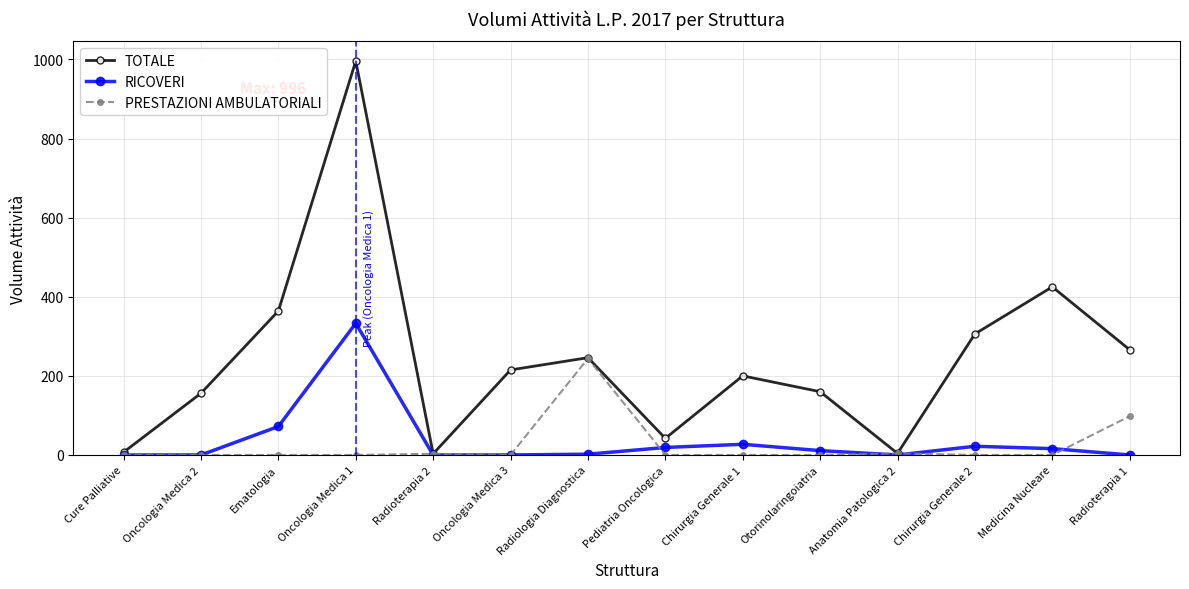

True or false: PRESTAZIONI AMBULATORIALI has more than 0 interior local peaks.

True